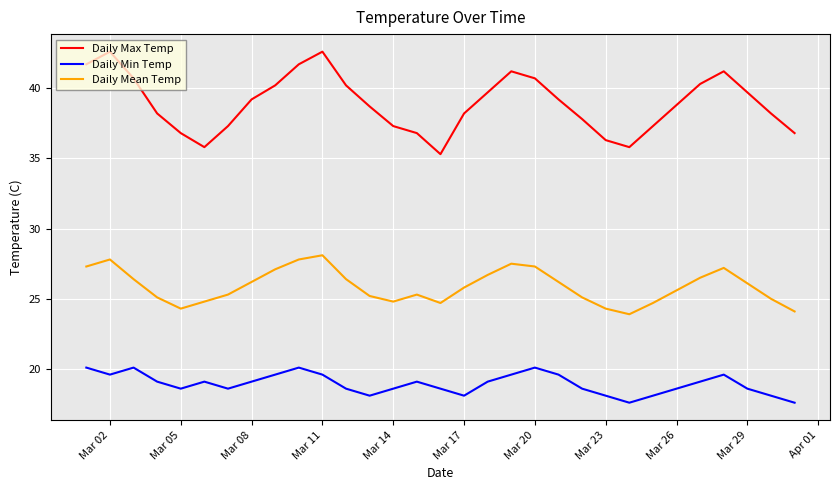

Rank the series by their maximum value, from highest to lowest.

Daily Max Temp, Daily Mean Temp, Daily Min Temp